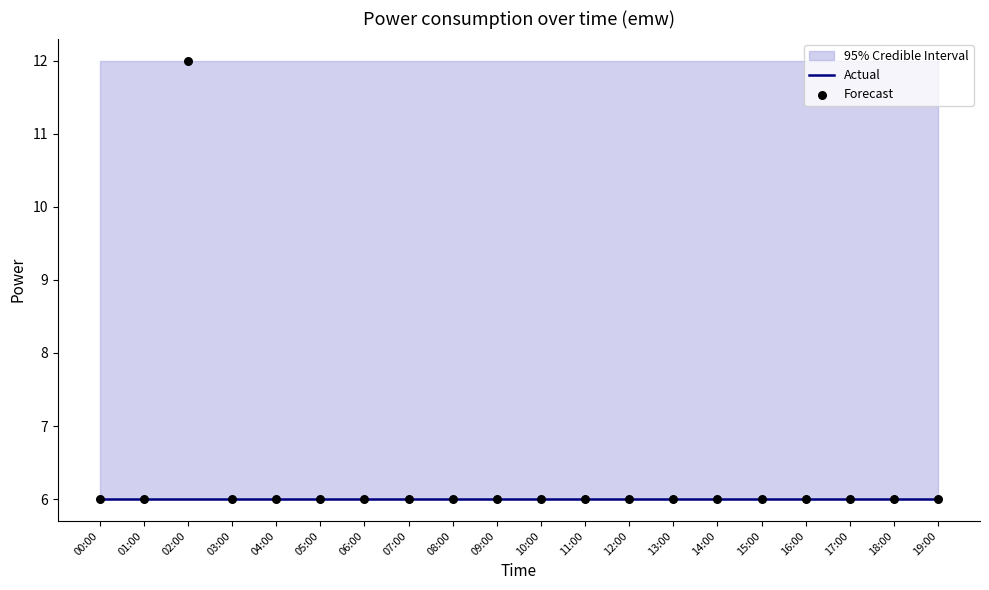

At which category is the sum across all series the highest?

02:00